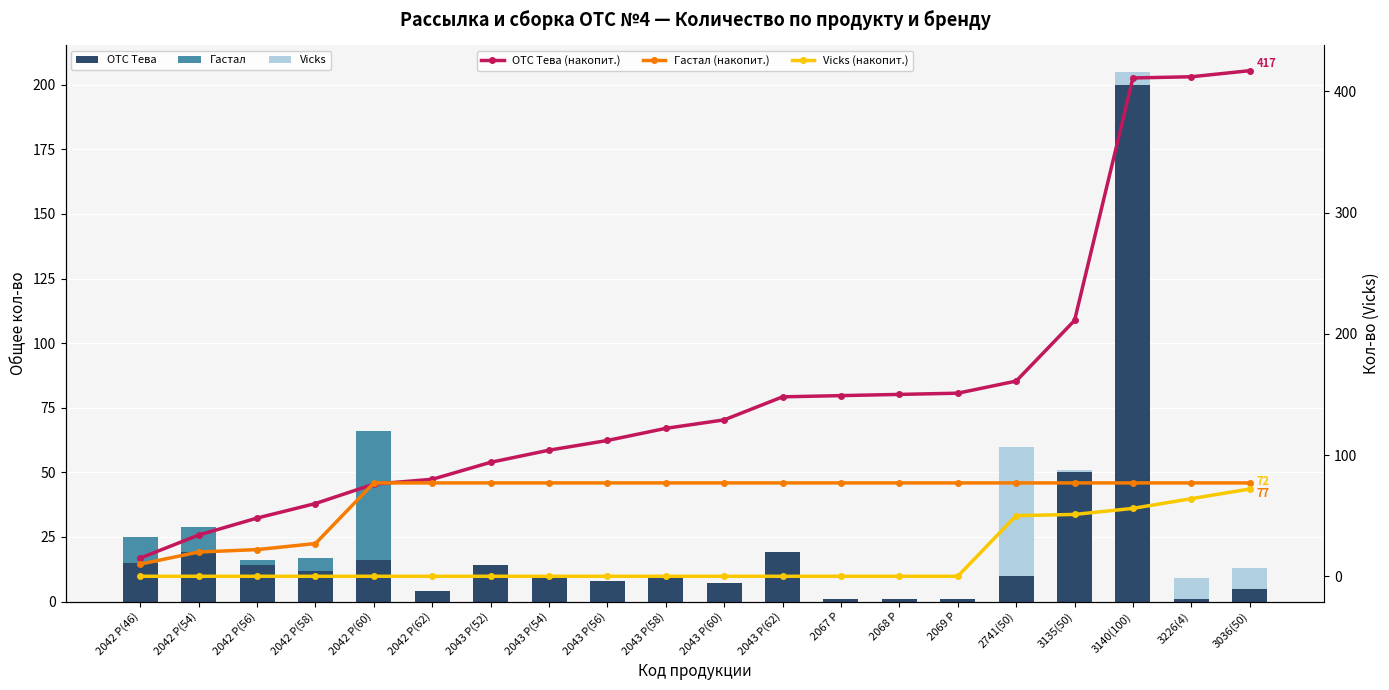

What are all the series names shown in the legend?

OTC Тева, Гастал, Vicks, OTC Тева (накопит.), Гастал (накопит.), Vicks (накопит.)